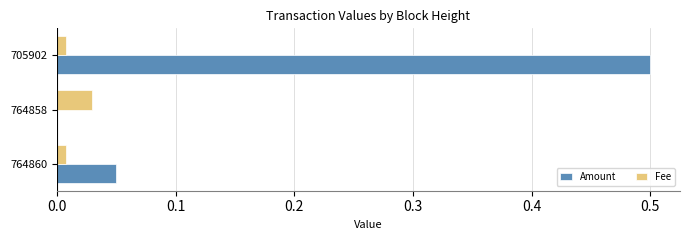

What is the greatest value displayed?

0.5